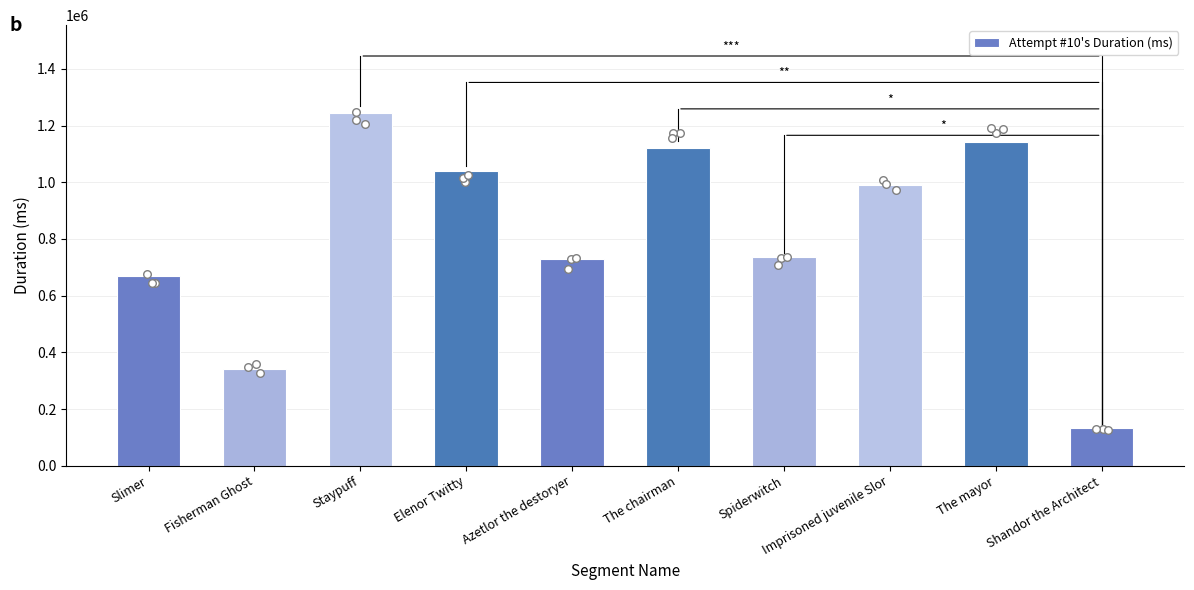

Which has a higher value, The mayor or Shandor the Architect?

The mayor